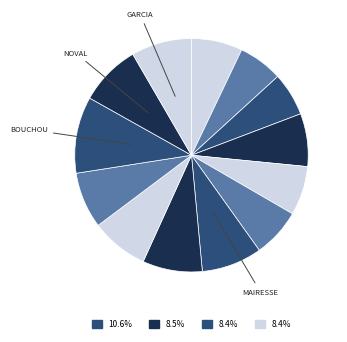

Is there a majority slice in this chart?

No